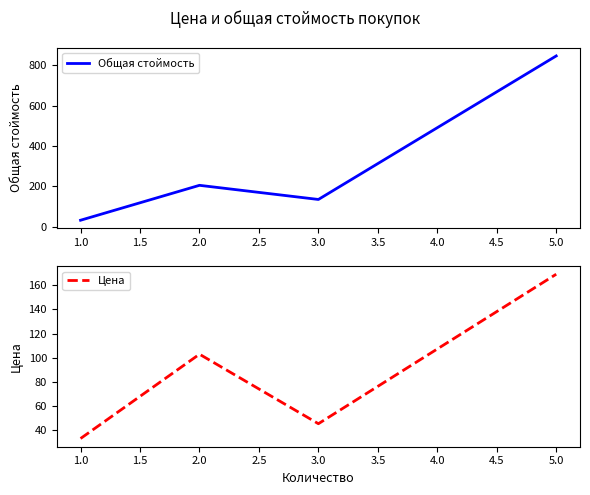

What is the difference between the maximum and second lowest values in the Цена series?

123.9